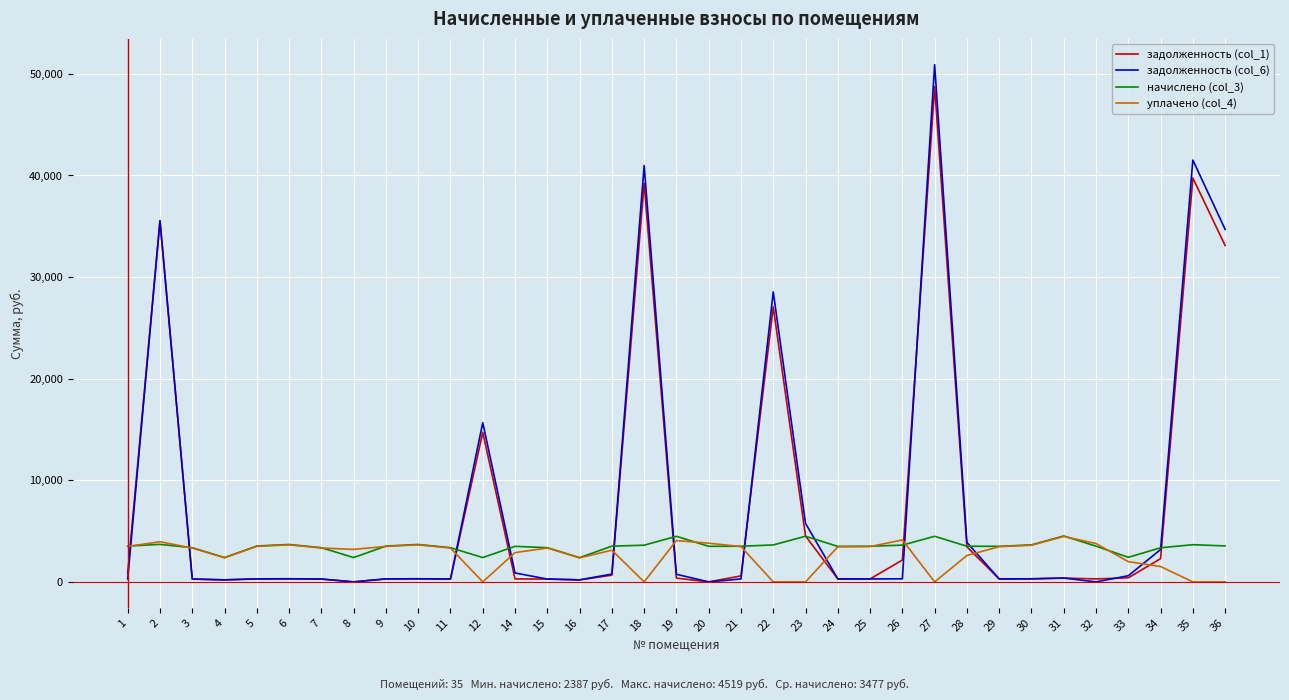

Which series has the widest spread of values?

задолженность (col_6)